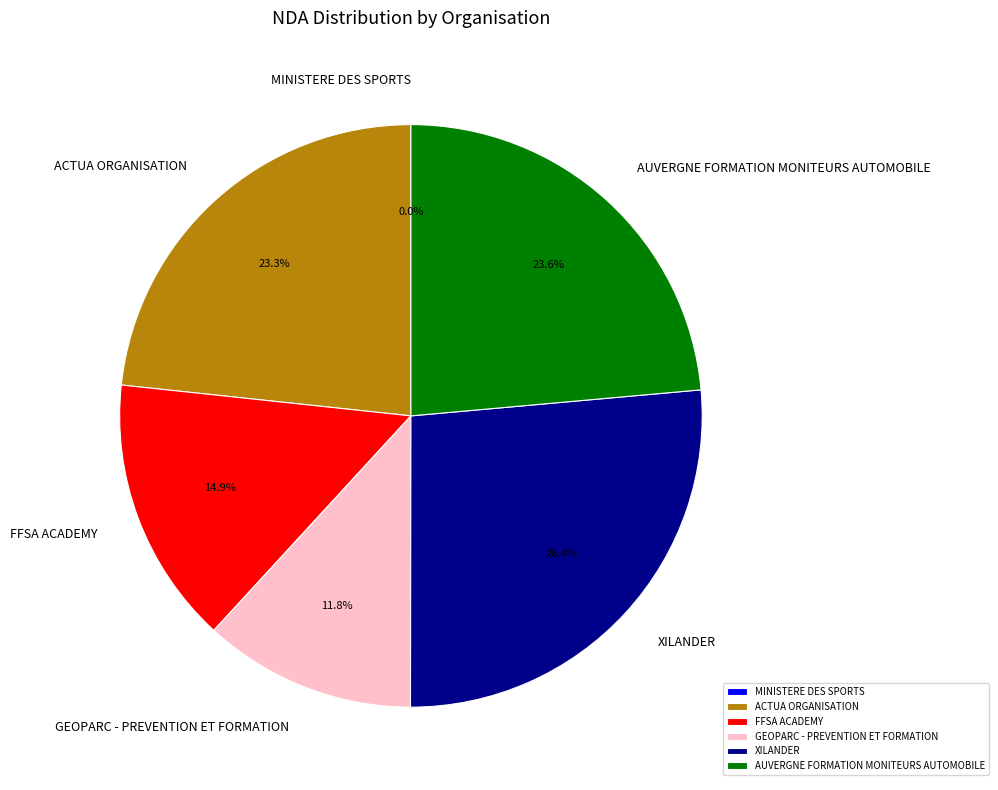

Is it true that 5 is 24% of the pie?

True